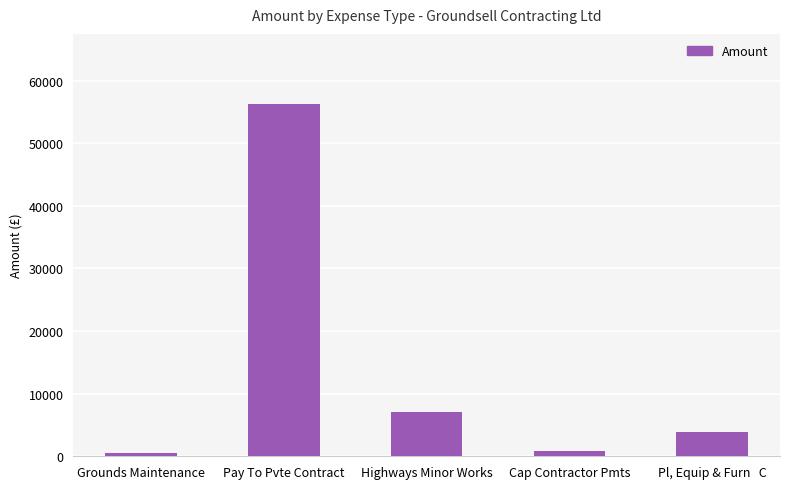

What position from the left is Highways Minor Works?

3